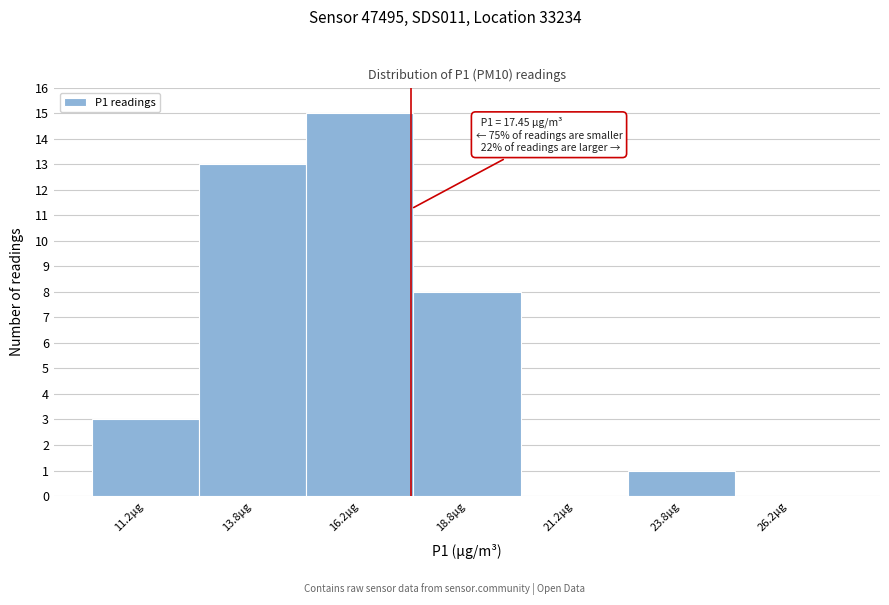

Over which range of the x-axis is the bar tallest?

15.0 to 17.5